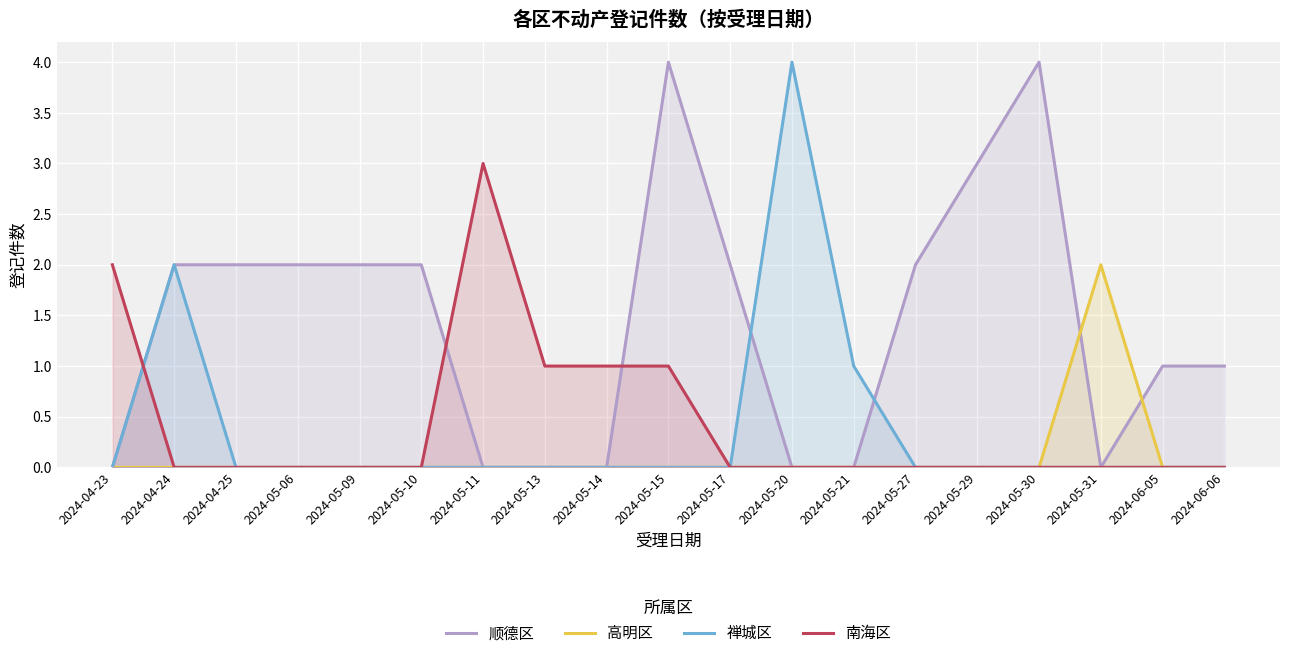

What is the highest value of the 顺德区 series?

4